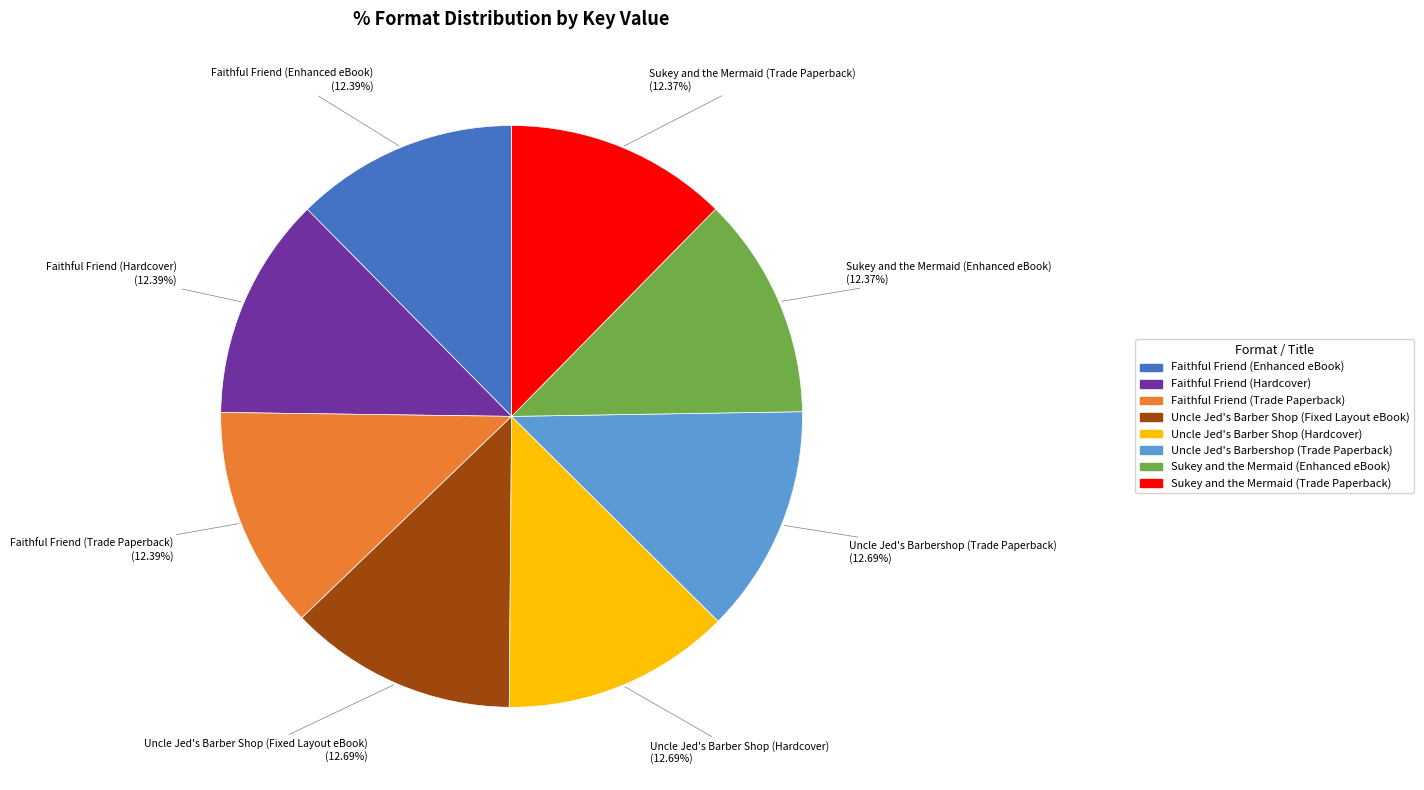

Approximately how many times larger is the value at Sukey and the Mermaid (Enhanced eBook) compared to Sukey and the Mermaid (Trade Paperback)?

1.0